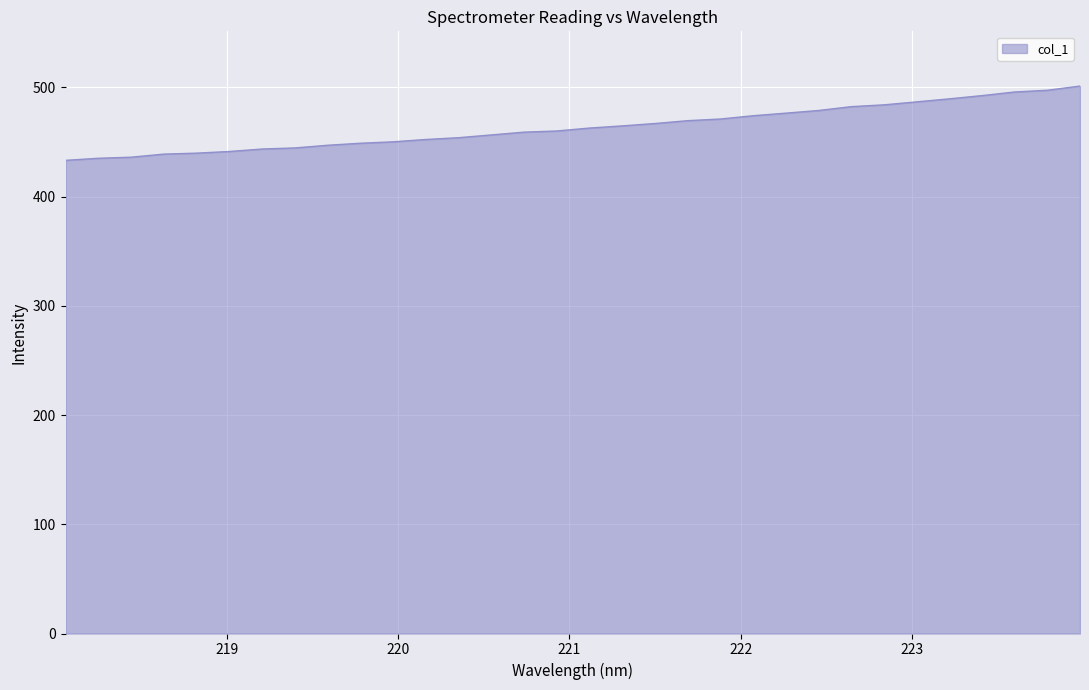

What is the minimum value shown in the chart?

433.1